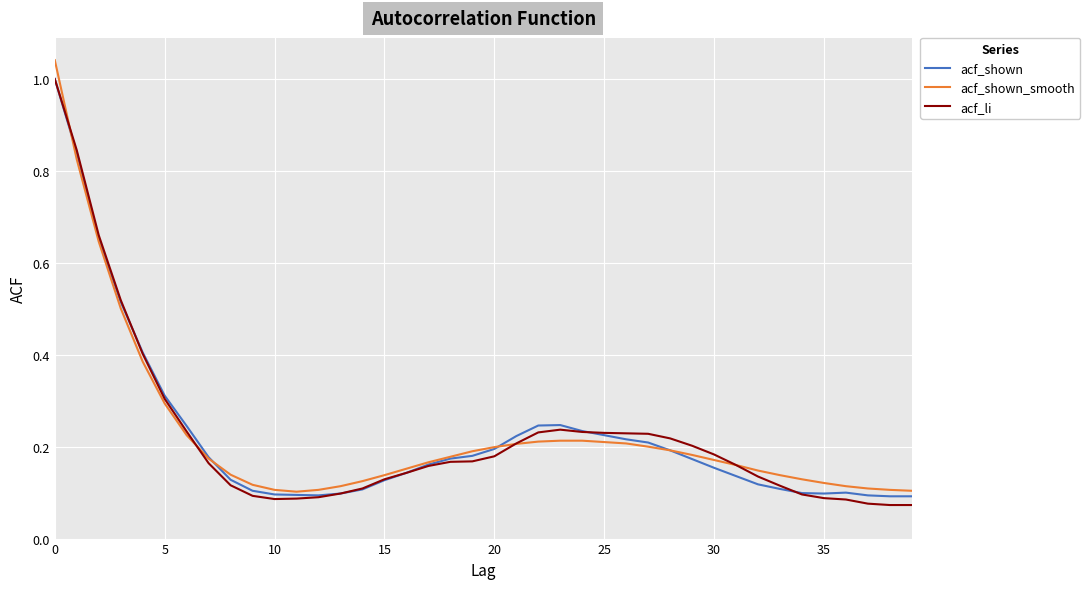

How many categories are shown in the chart?

40